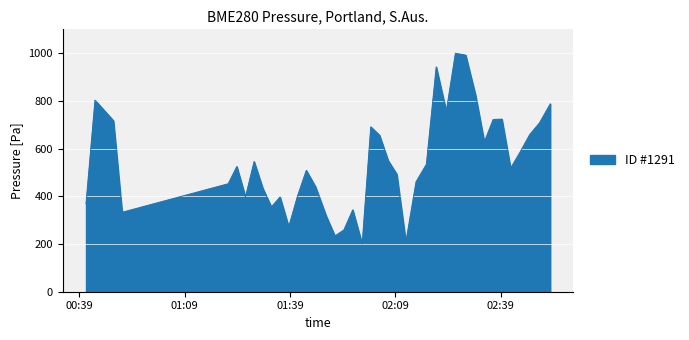

What is the maximum value shown in the chart?

1000.0